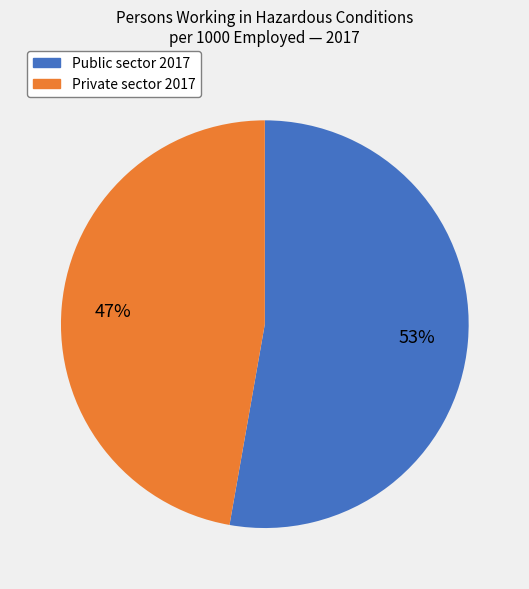

To the nearest percent, what is the average slice percentage?

50%